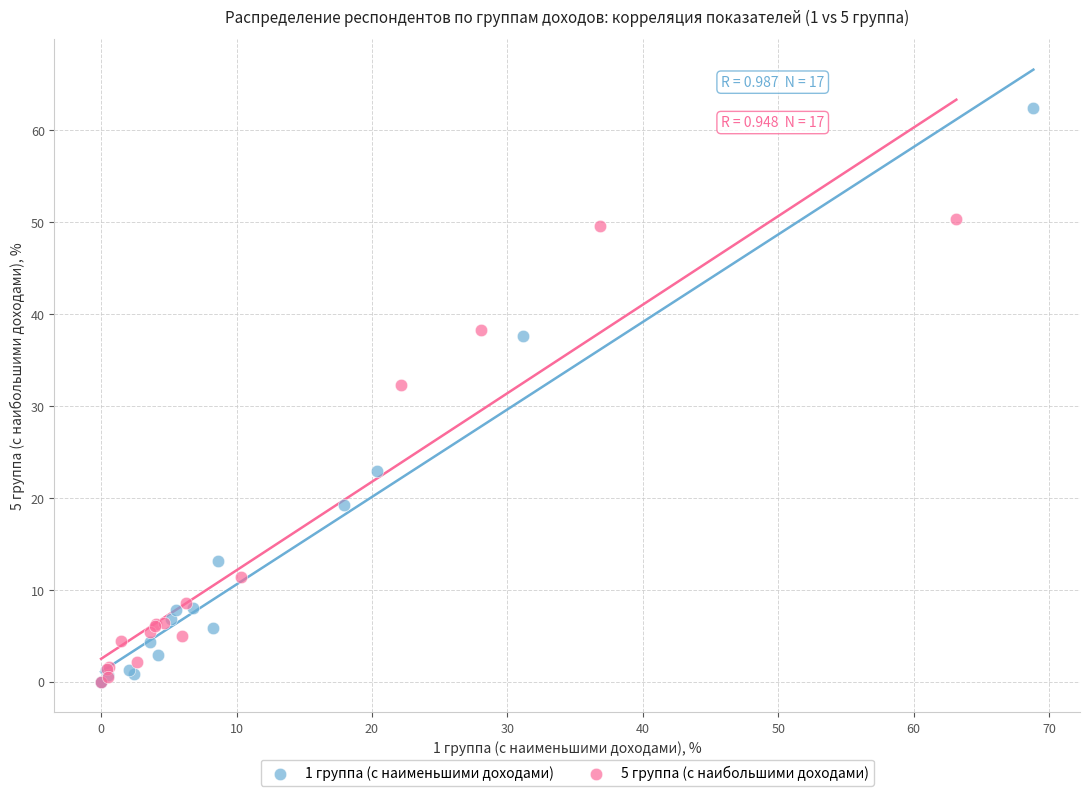

What are all the series names shown in the legend?

1 группа (с наименьшими доходами), 5 группа (с наибольшими доходами)